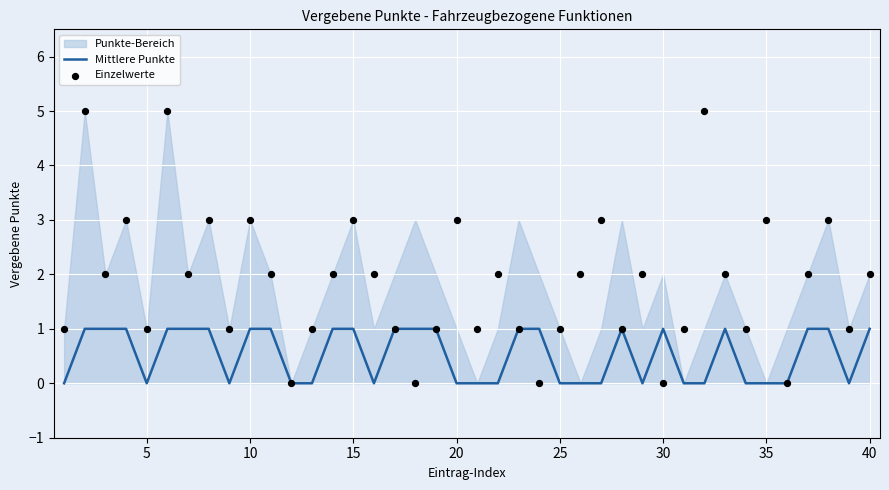

Is it true that Mittlere Punkte equals 0 at 5?

True